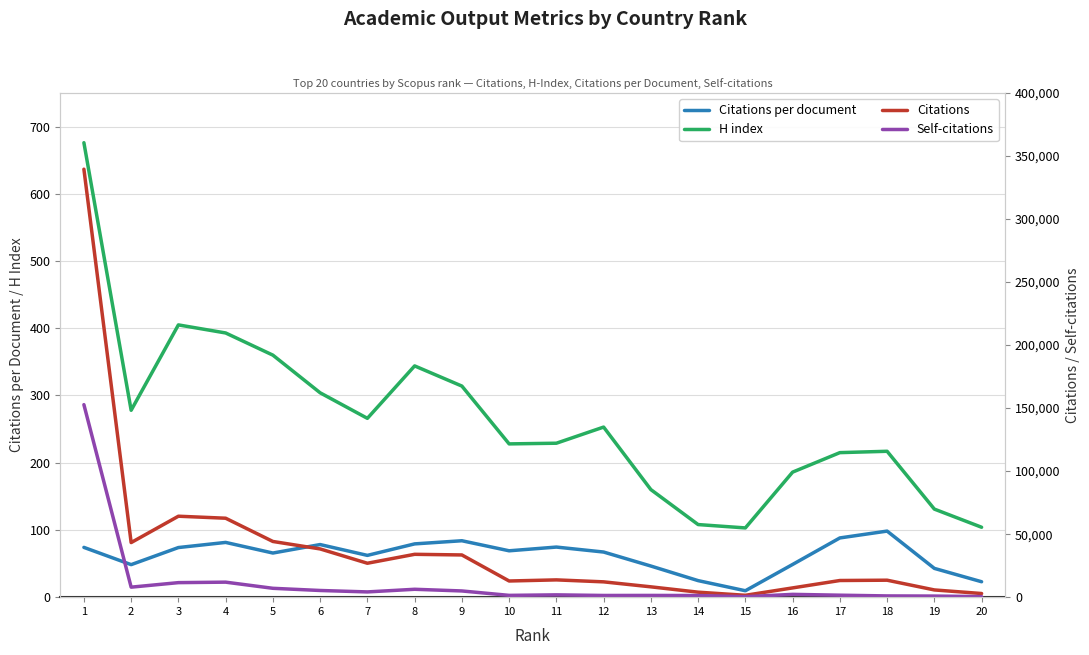

Reading left to right, transcribe all the data shown in this chart.

Citations per document: 74.0	48.4	73.8	81.4	65.7	78.3	62.1	79.2	83.9	69.0	74.5	67.1	46.3	24.6	9.6	48.6	88.1	98.3	42.8	22.9
H index: 676.0	278.0	405.0	393.0	360.0	304.0	266.0	344.0	314.0	228.0	229.0	253.0	160.0	108.0	103.0	186.0	215.0	217.0	131.0	104.0
Citations: 339514.0	43307.0	64218.0	62631.0	44183.0	38268.0	26909.0	33998.0	33490.0	12830.0	13711.0	12151.0	8195.0	3963.0	1481.0	7346.0	13217.0	13464.0	5737.0	2892.0
Self-citations: 152723.0	7939.0	11529.0	11910.0	7030.0	5301.0	4163.0	6257.0	4928.0	1426.0	1835.0	1349.0	1379.0	1292.0	383.0	2224.0	1566.0	990.0	869.0	452.0